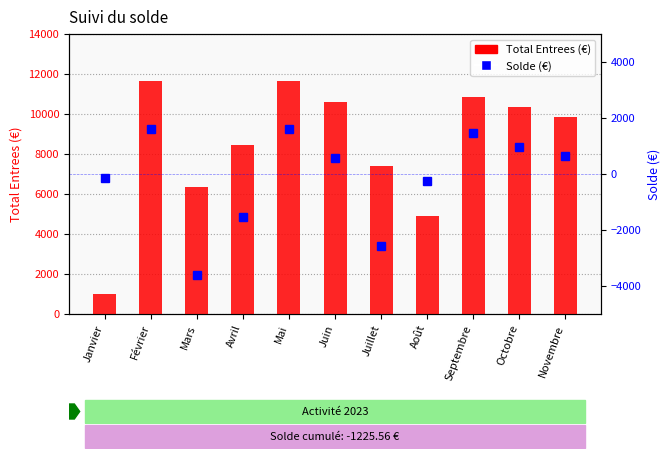

What is the average value of the Solde (€) series?

-111.4